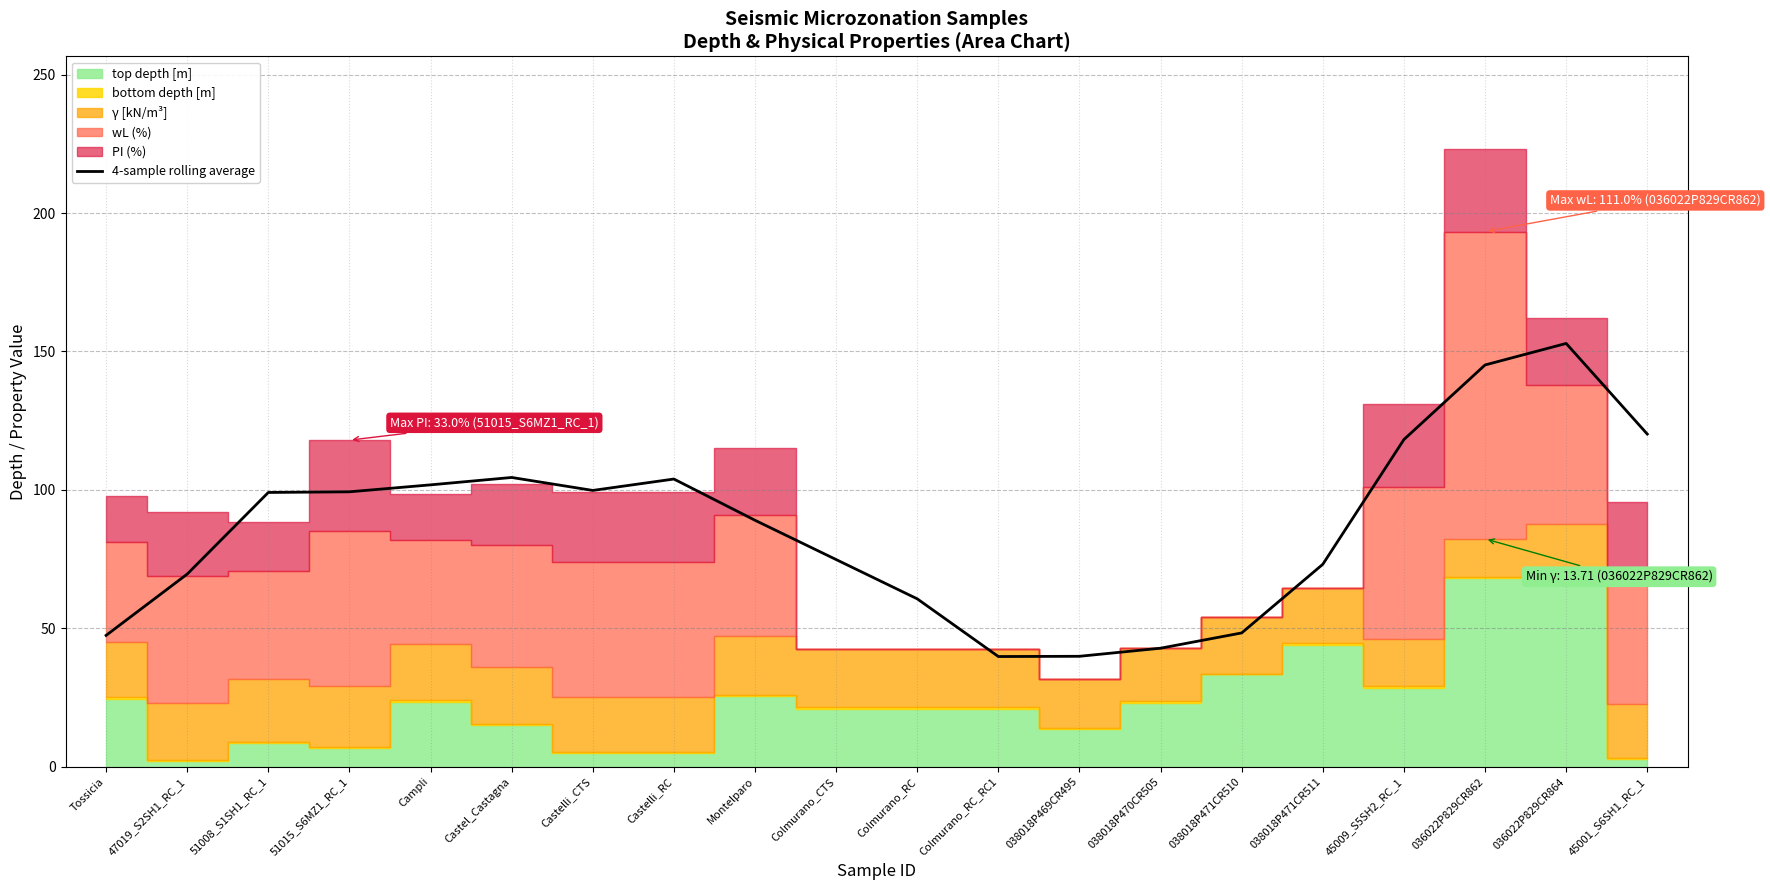

Reading right to left, transcribe all the data shown in this chart.

120.2	152.9	145.1	118.2	73.1	48.3	42.8	39.9	39.8	60.6	74.8	89.0	103.9	99.8	104.5	101.8	99.3	99.1	69.6	47.4